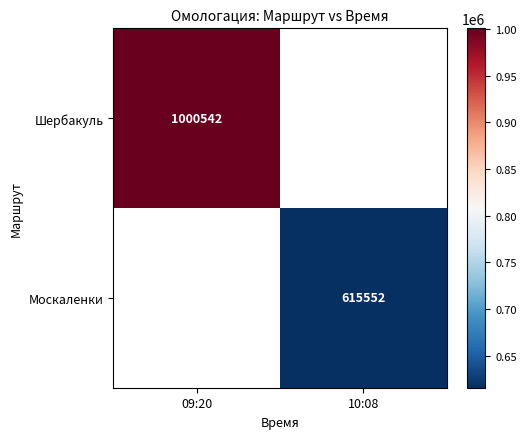

The Москаленки series shows 351549 at 10:08. True or false?

False